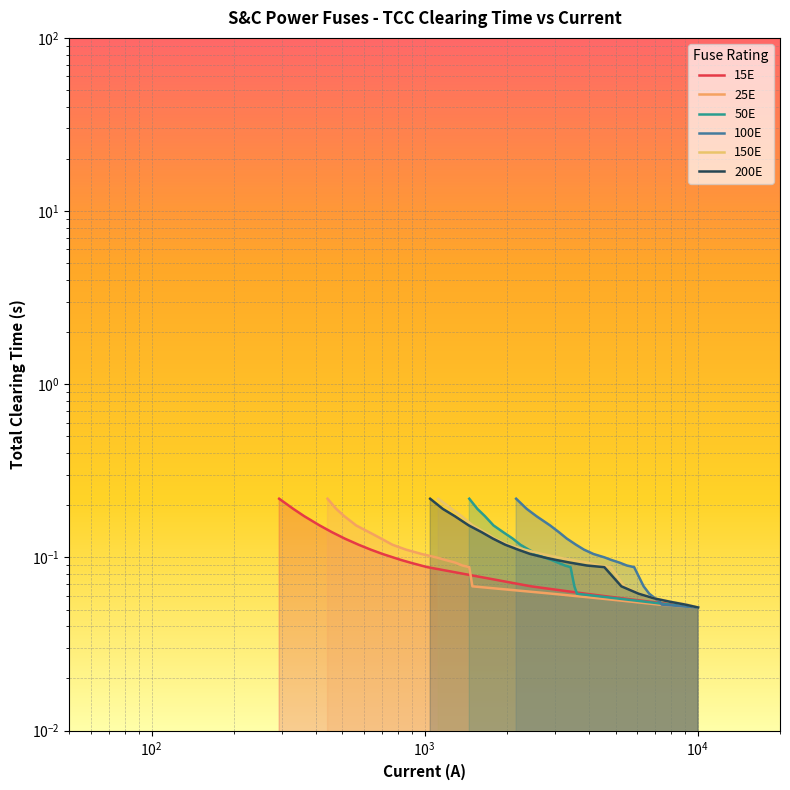

True or false: 50E and 25E intersect in this chart.

False